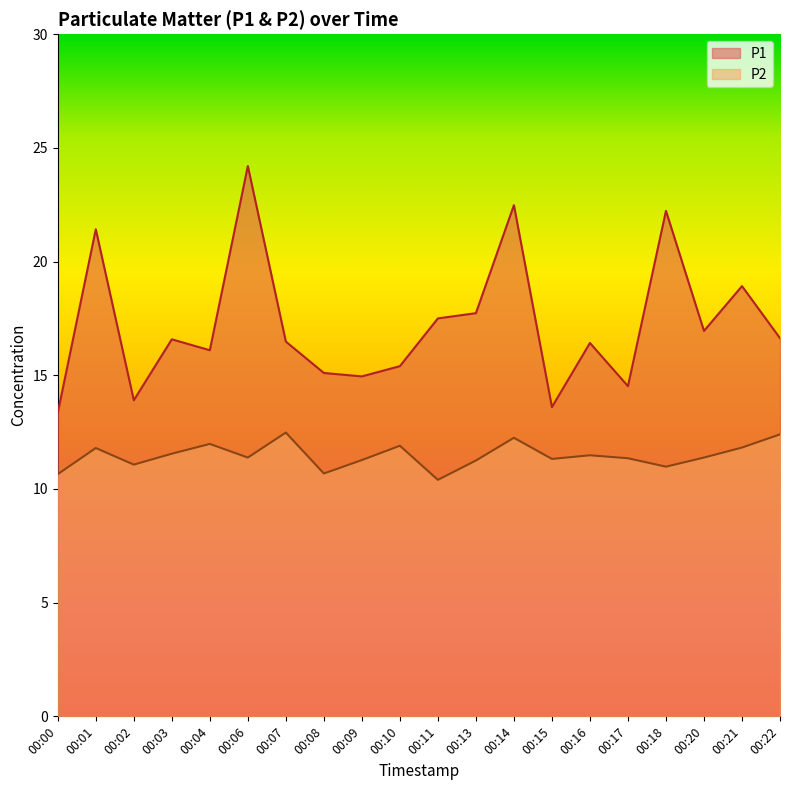

Reading left to right, list all the values displayed in this chart.

P1: 00:00=13.3	00:01=21.4	00:02=13.9	00:03=16.6	00:04=16.1	00:06=24.2	00:07=16.5	00:08=15.1	00:09=14.9	00:10=15.4	00:11=17.5	00:13=17.7	00:14=22.5	00:15=13.6	00:16=16.4	00:17=14.5	00:18=22.2	00:20=16.9	00:21=18.9	00:22=16.6
P2: 00:00=10.7	00:01=11.8	00:02=11.1	00:03=11.6	00:04=12.0	00:06=11.4	00:07=12.5	00:08=10.7	00:09=11.3	00:10=11.9	00:11=10.4	00:13=11.2	00:14=12.2	00:15=11.3	00:16=11.5	00:17=11.3	00:18=11.0	00:20=11.4	00:21=11.8	00:22=12.4